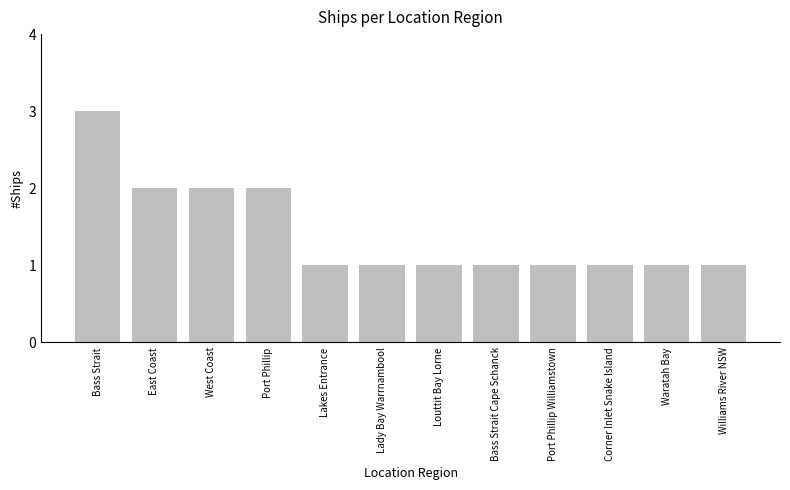

What is the ratio of the value at Port Phillip Williamstown to the value at Lady Bay Warrnambool?

1.0